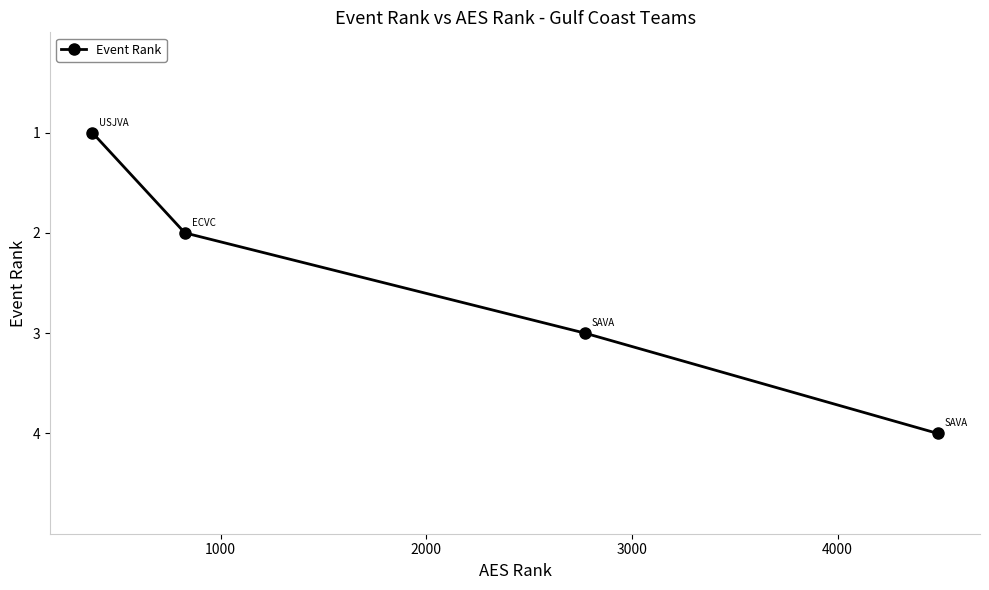

What is the difference between the maximum and minimum values?

3